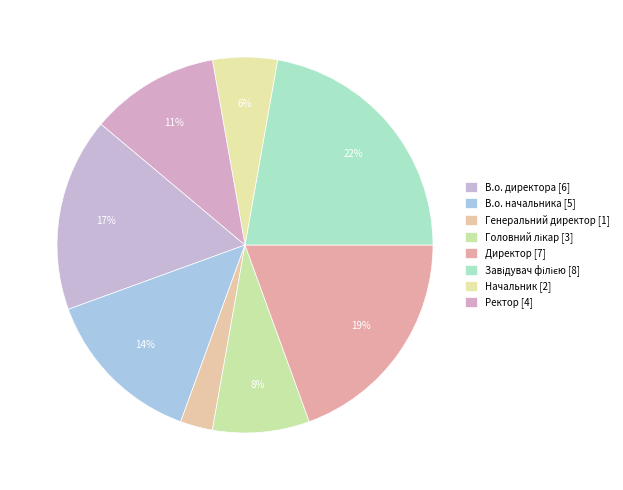

How many segments does this pie chart have?

8